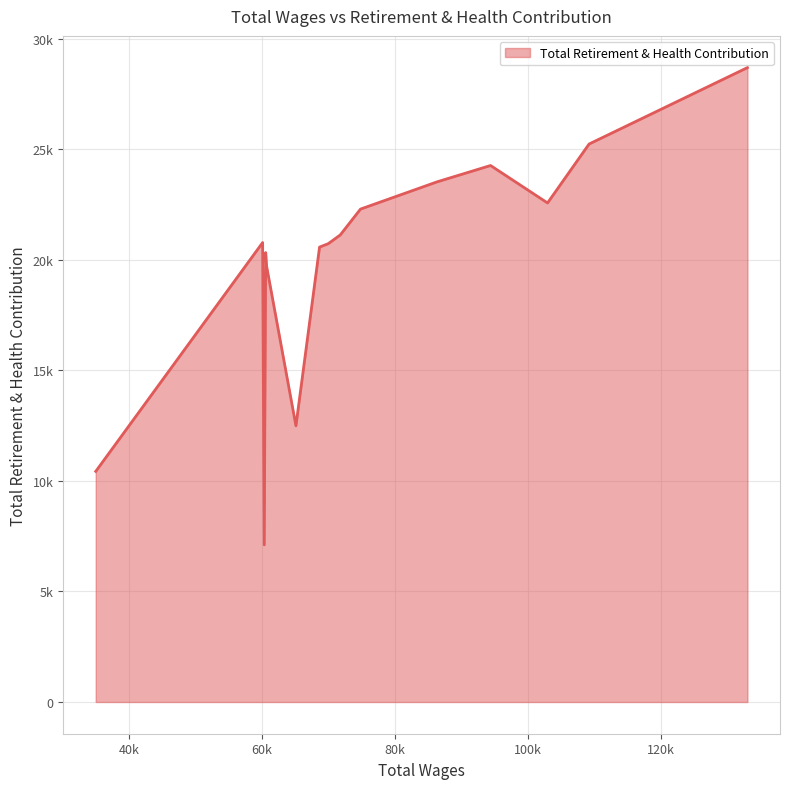

Rank the categories by value from highest to lowest.

133072.0, 109251.0, 94430.0, 86371.0, 103002.0, 74863.0, 71821.0, 60142.0, 70022.0, 68705.0, 60601.0, 60737.0, 65152.0, 35036.0, 60381.0